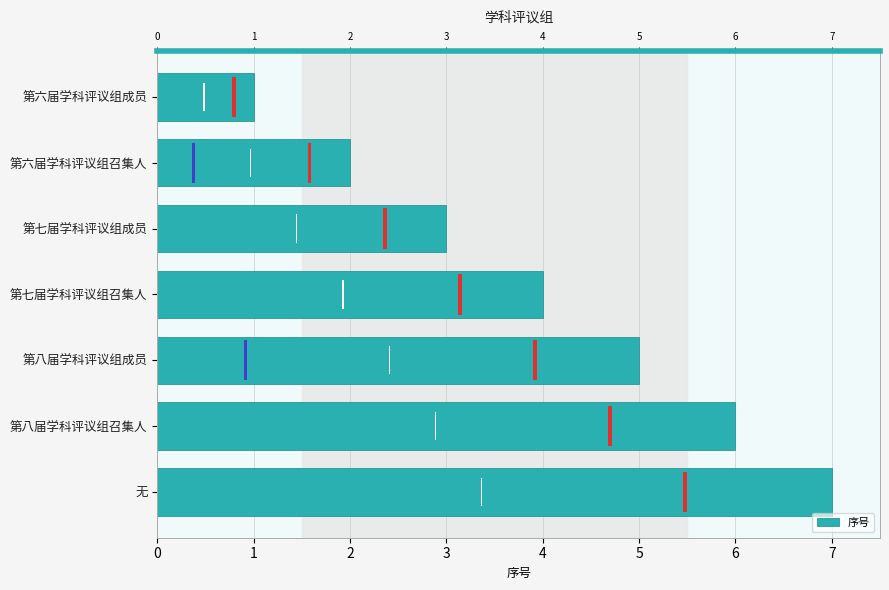

What is the value of the 5th bar from the left?

5